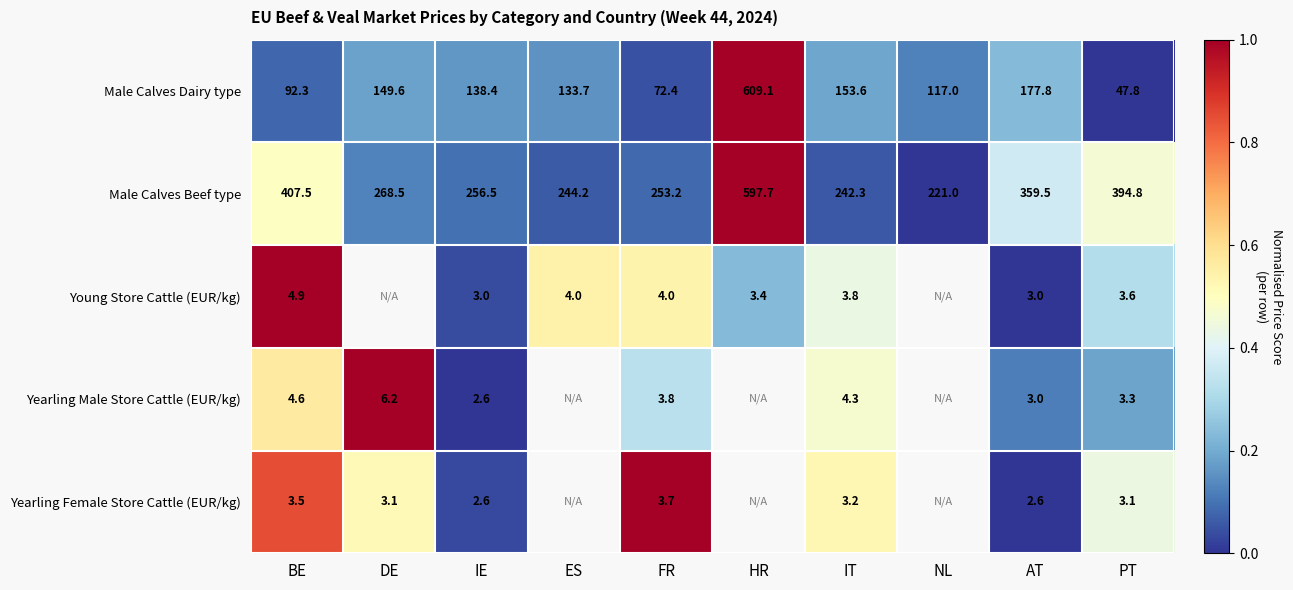

How many data points does each series have?

10